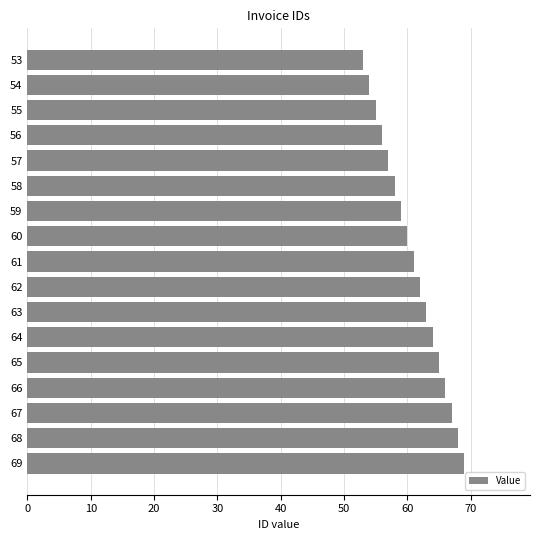

Reading top to bottom, extract all data points from this chart.

53=53	54=54	55=55	56=56	57=57	58=58	59=59	60=60	61=61	62=62	63=63	64=64	65=65	66=66	67=67	68=68	69=69